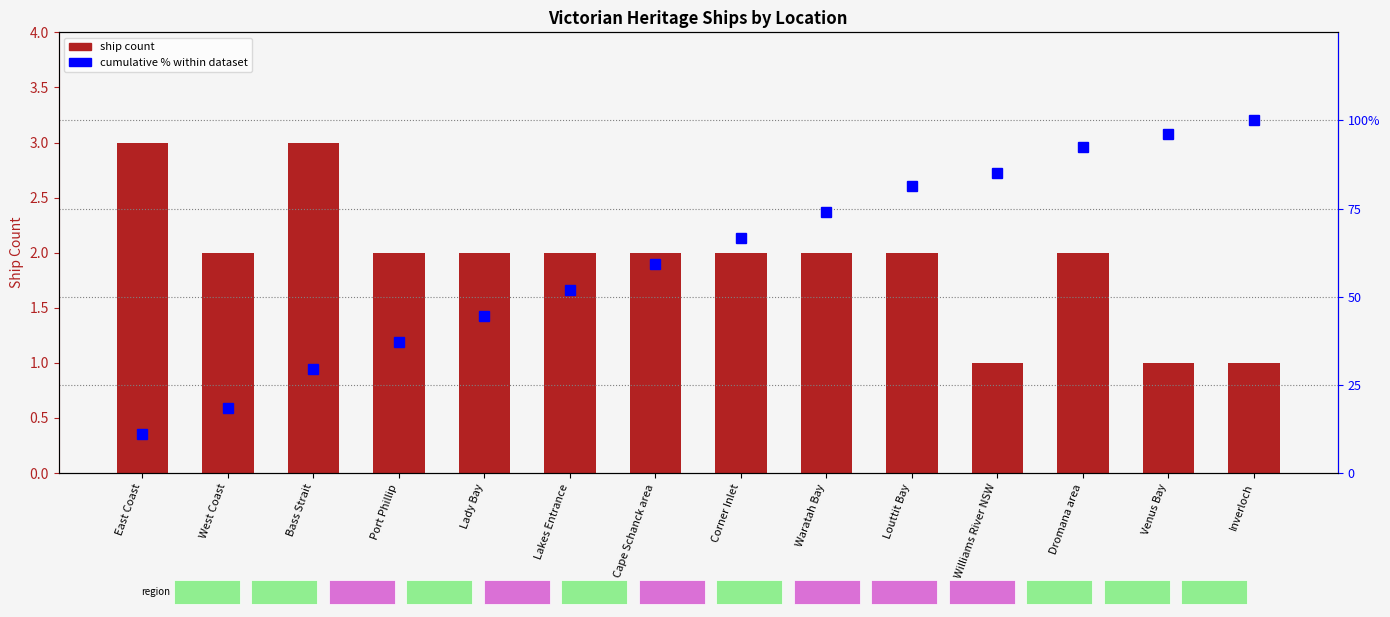

What is the sum of the cumulative % values at Lady Bay and Bass Strait?

74.1